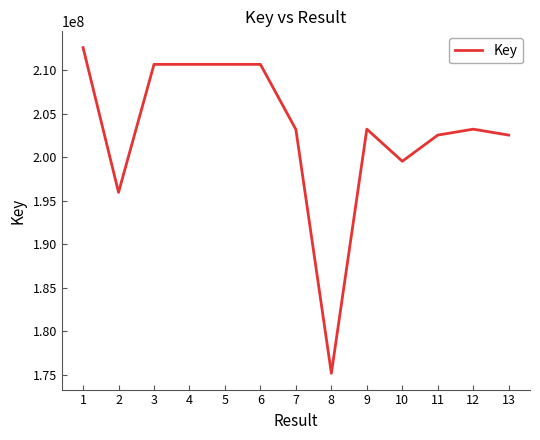

Approximately how many times larger is the value at 7 compared to 12?

1.0